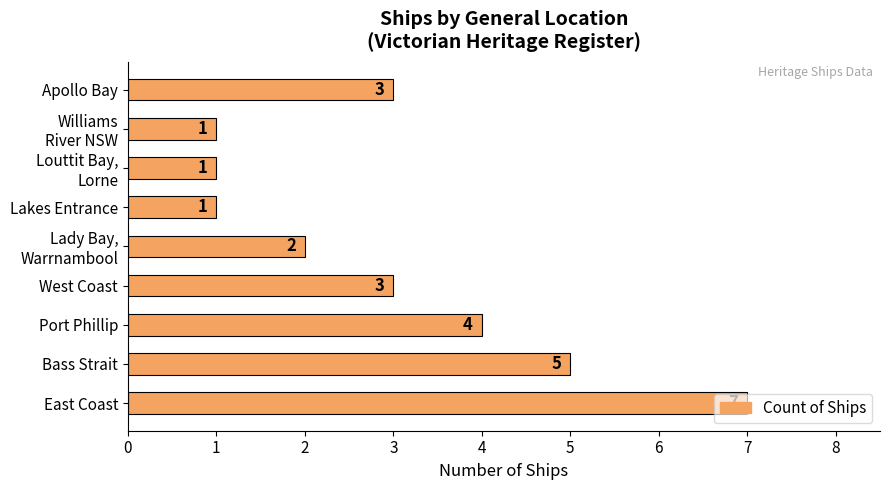

What is the smallest value displayed?

1